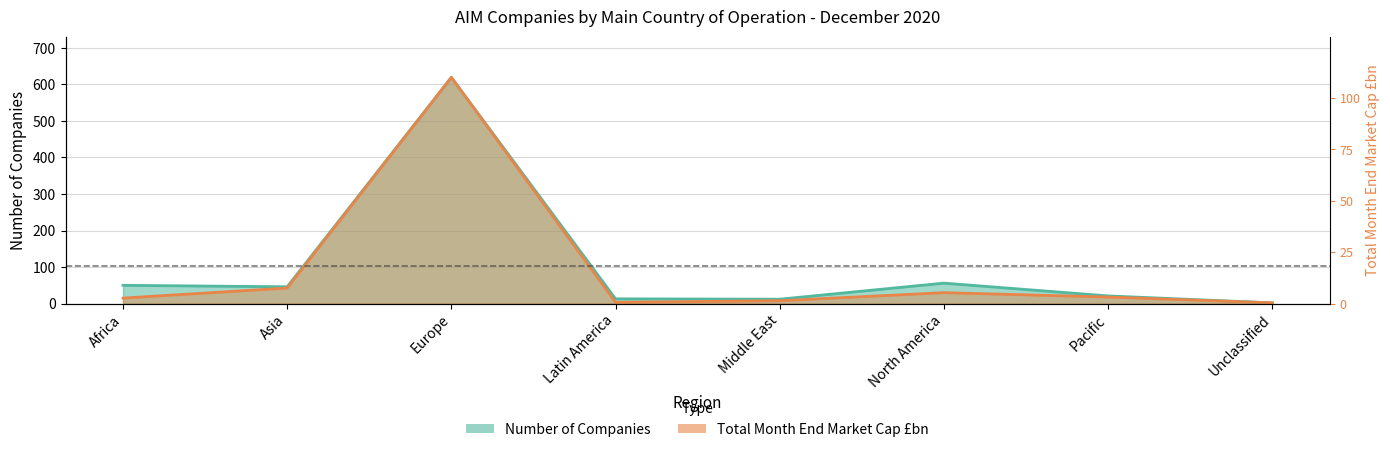

What is the label of the 2nd point from the left?

Asia